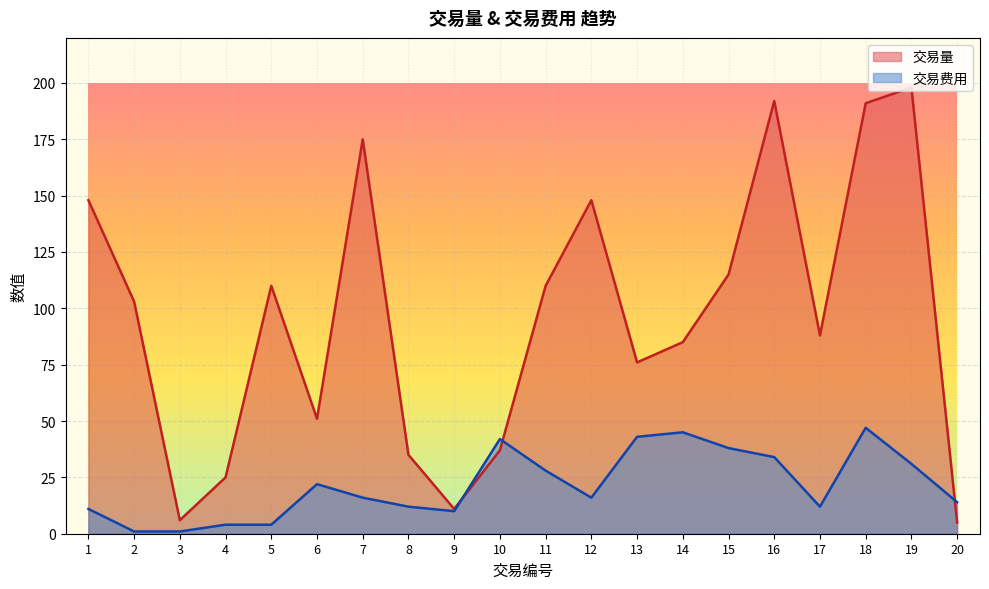

Rank the categories by 交易费用 value from lowest to highest.

2, 3, 4, 5, 9, 1, 8, 17, 20, 7, 12, 6, 11, 19, 16, 15, 10, 13, 14, 18